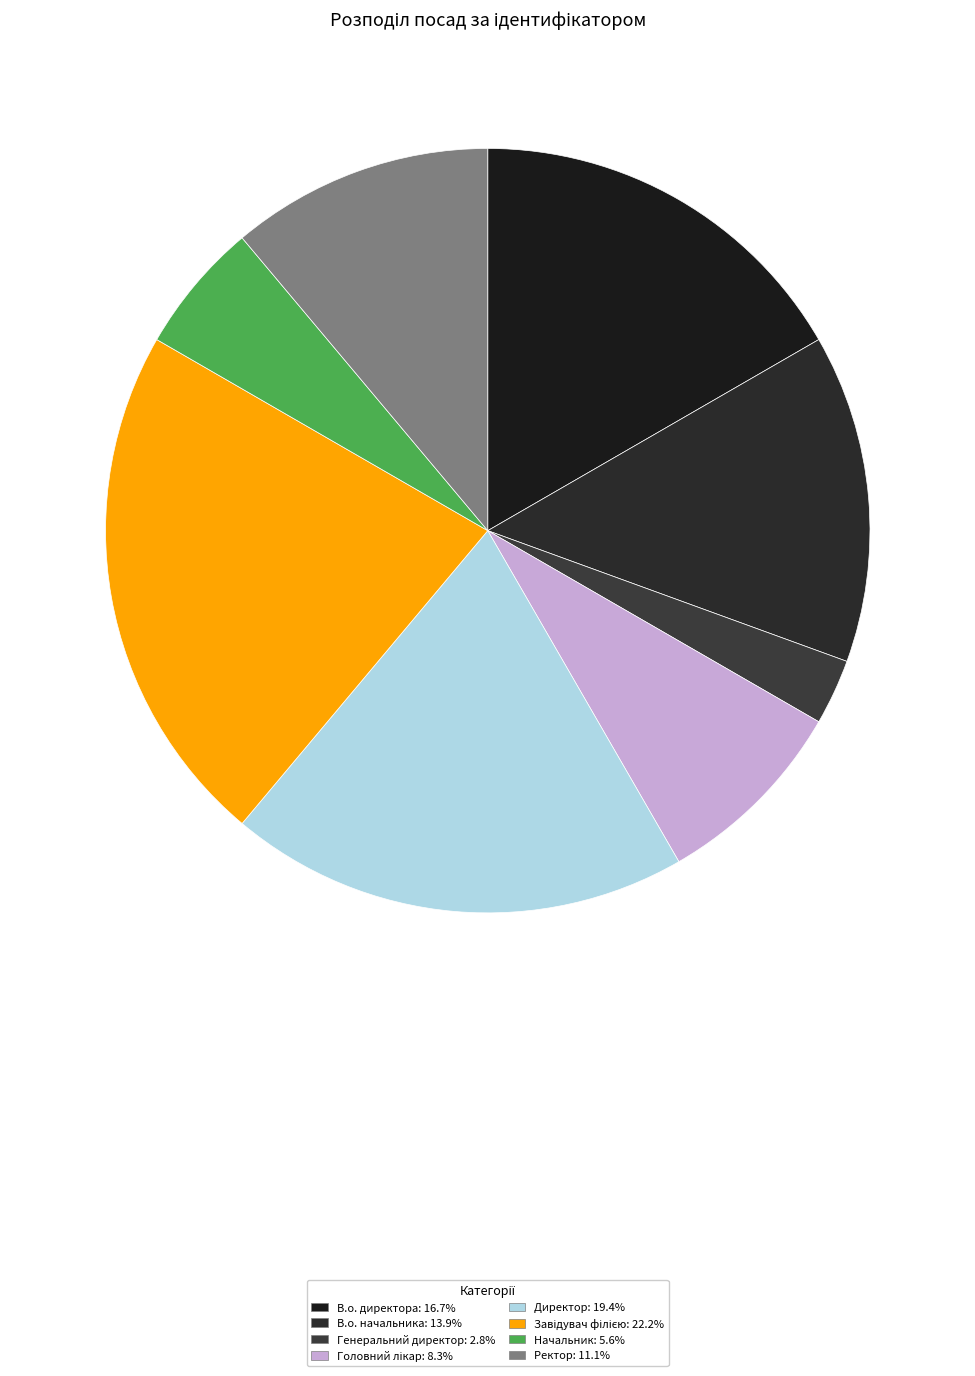

Which has a higher value, В.о. директора or Завідувач філією?

Завідувач філією